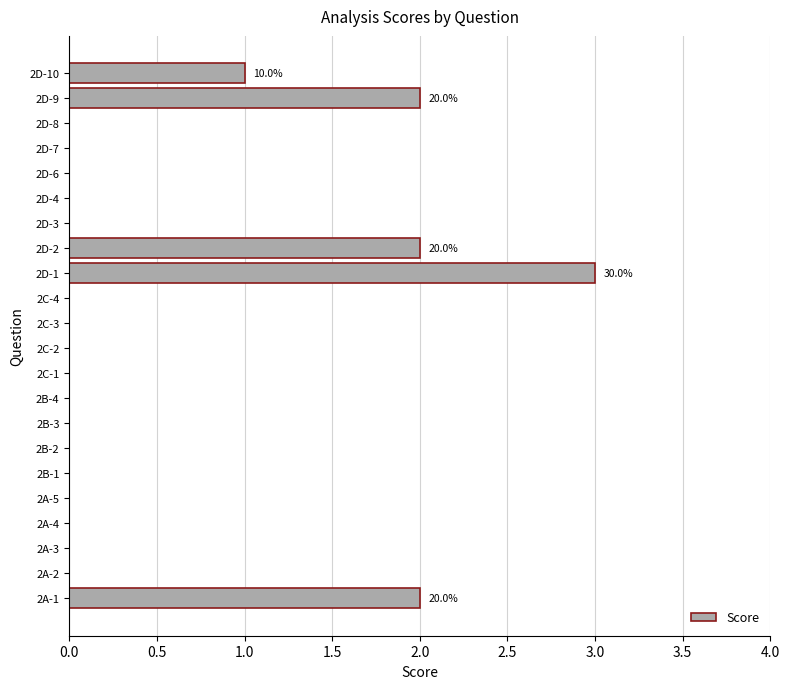

The value at 2D-10 is 1. True or false?

True